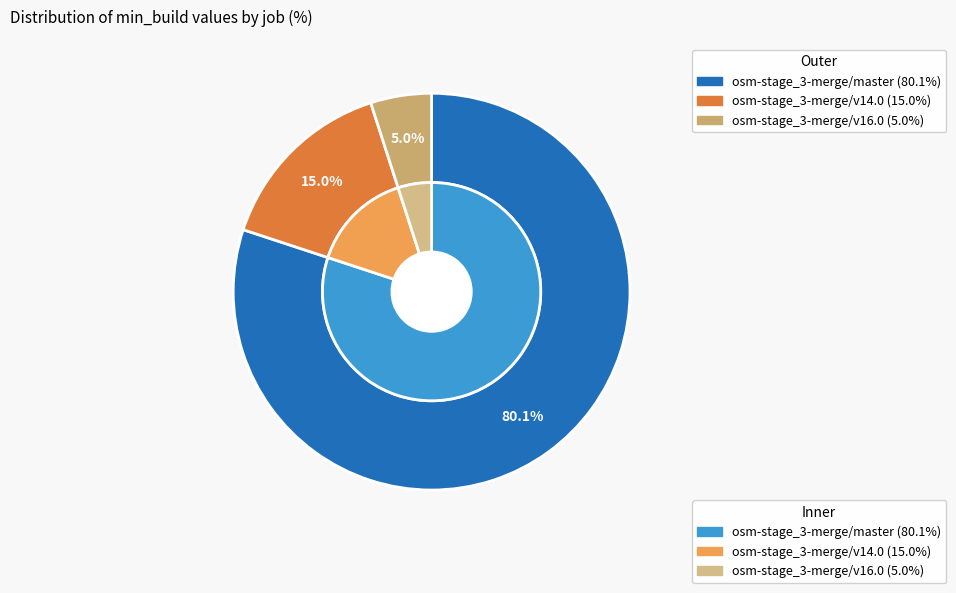

Does any single category account for the majority?

Yes